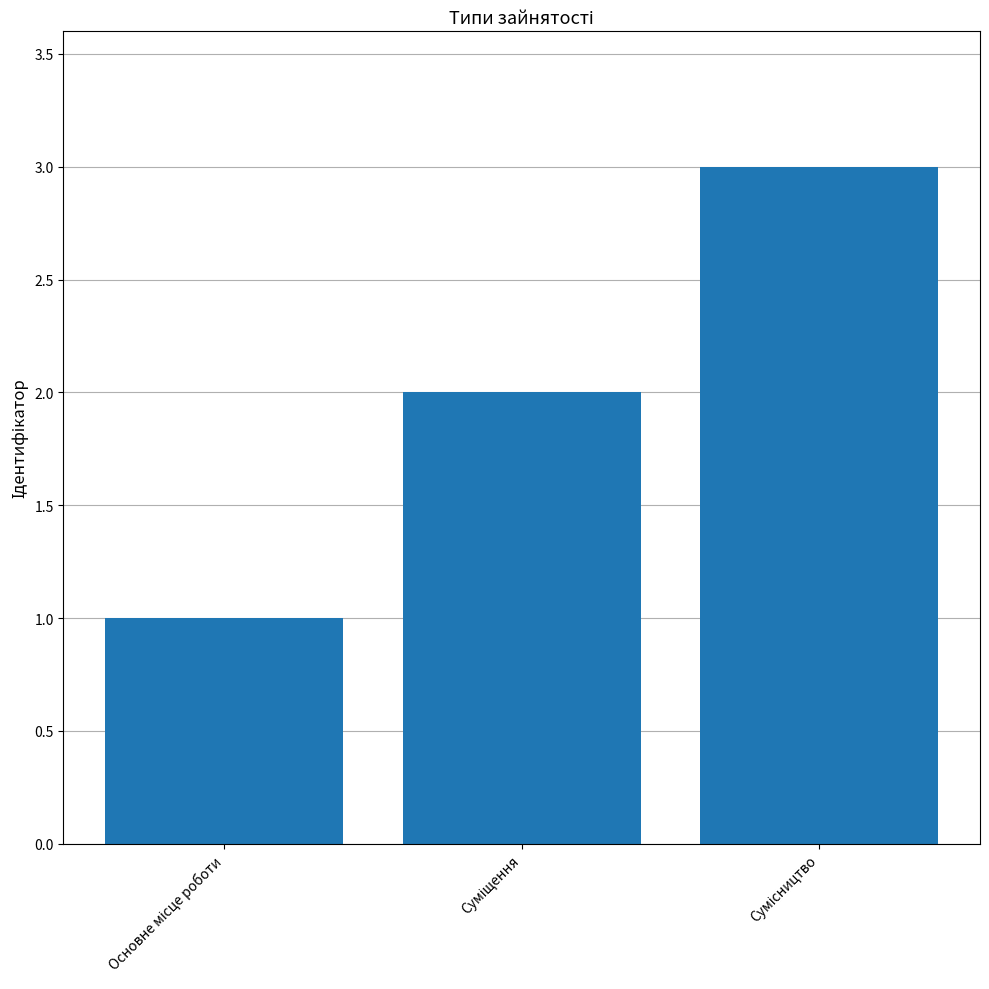

Are the bars grouped side by side (vs. stacked)?

No